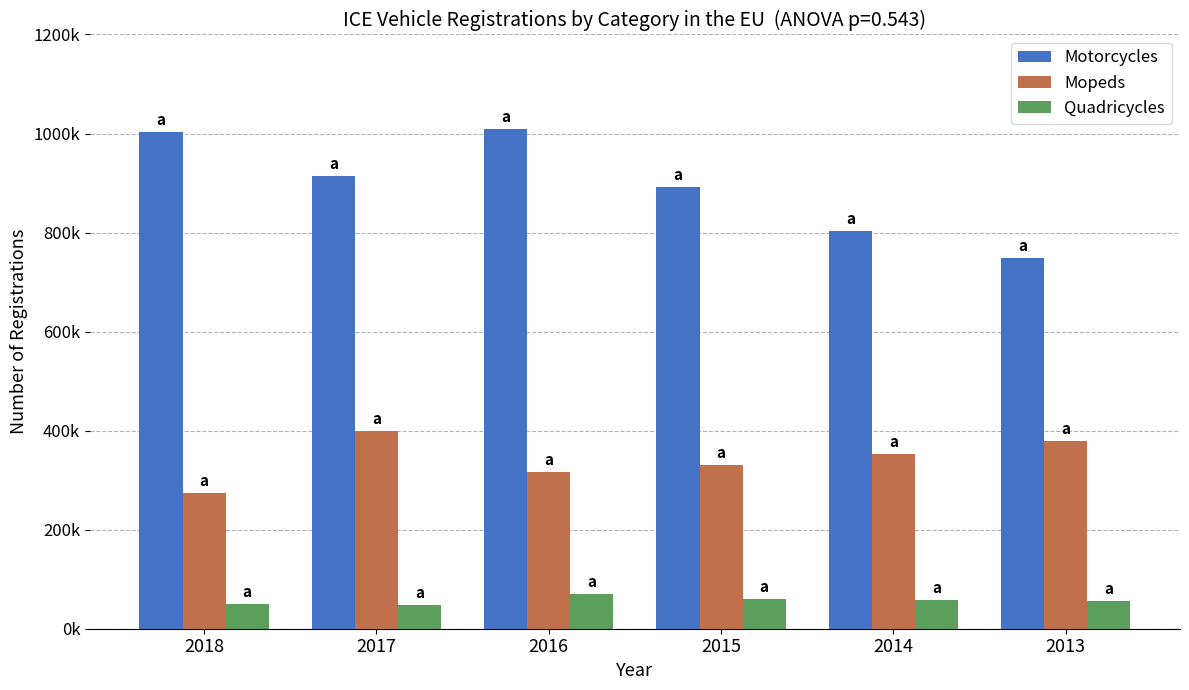

What is the maximum value shown in the chart?

1009678